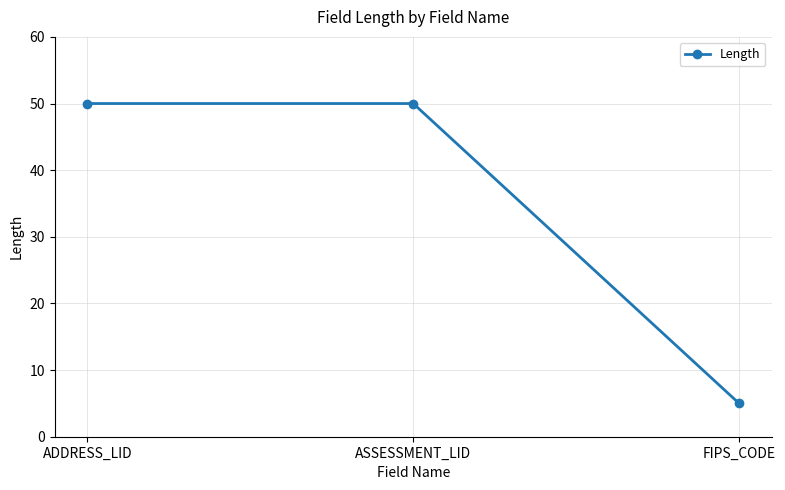

What is the greatest value displayed?

50